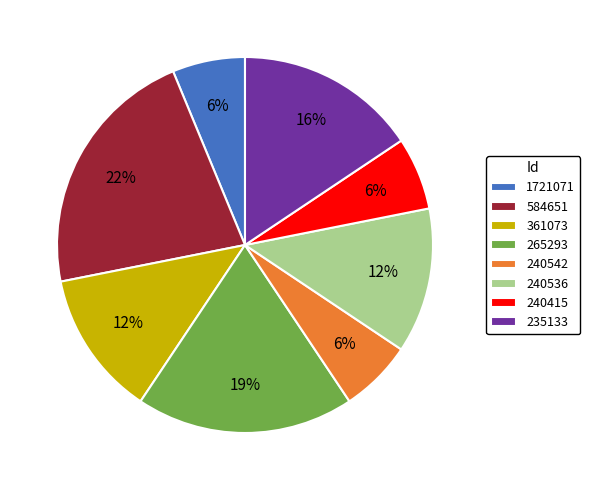

To the nearest percent, what is the difference between the largest and smallest slice percentages?

16%